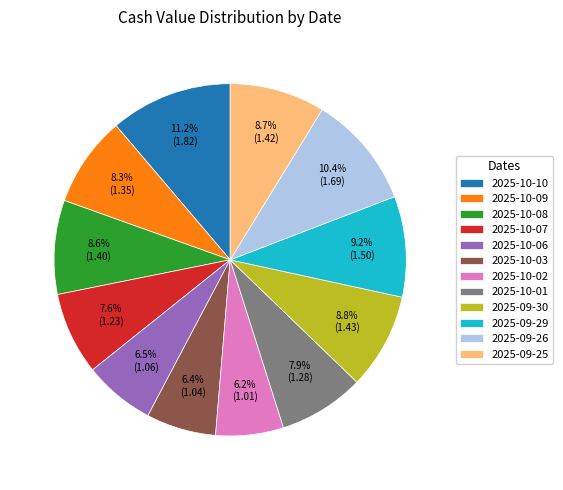

How many segments does this pie chart have?

12